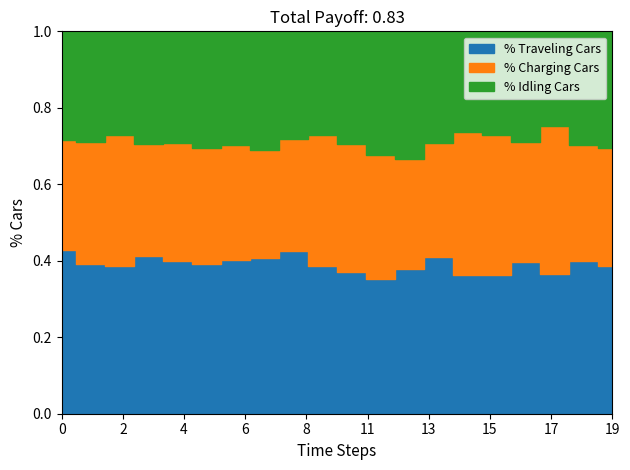

How many distinct data groups are displayed?

3